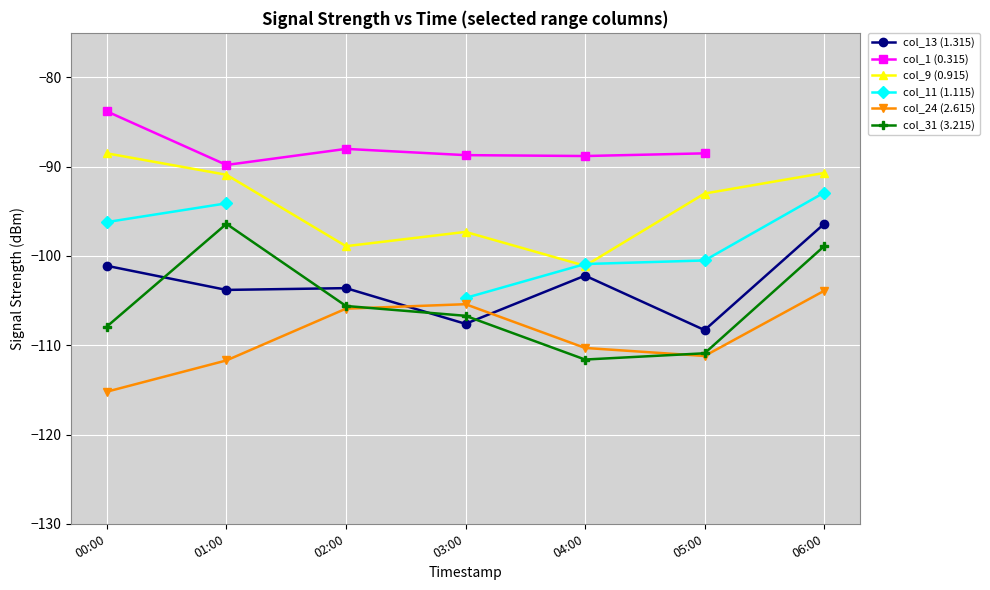

What is the maximum value for col_9 (0.915)?

-88.5